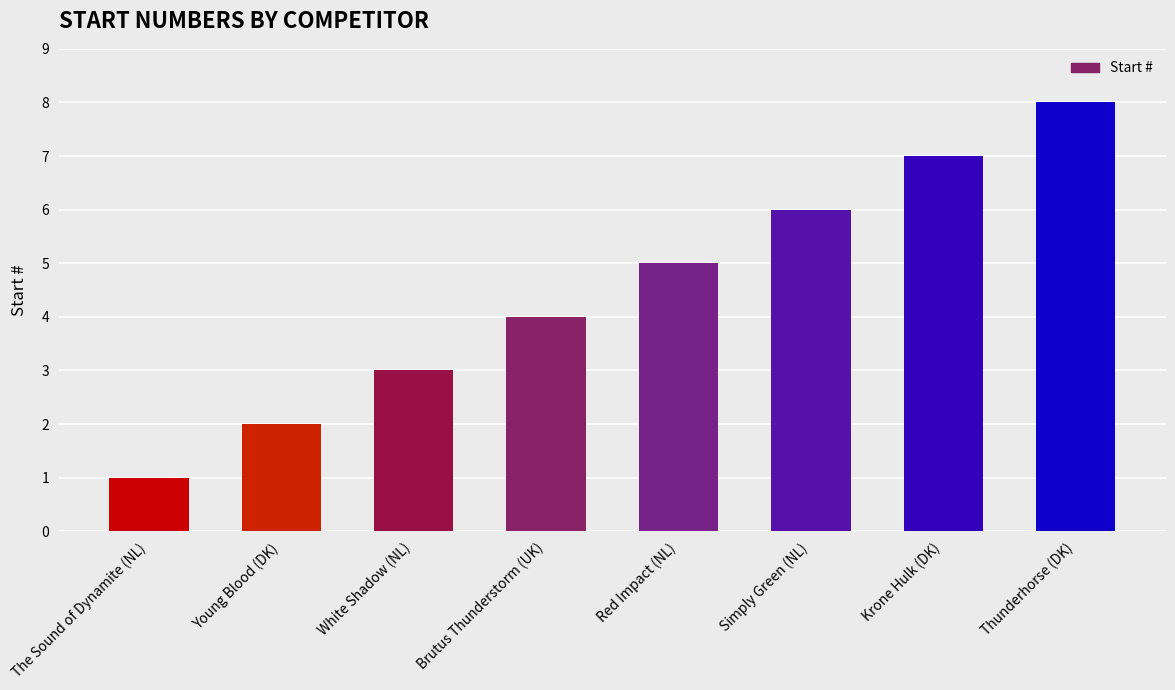

List the labels in order of value, smallest first.

The Sound of Dynamite (NL), Young Blood (DK), White Shadow (NL), Brutus Thunderstorm (UK), Red Impact (NL), Simply Green (NL), Krone Hulk (DK), Thunderhorse (DK)